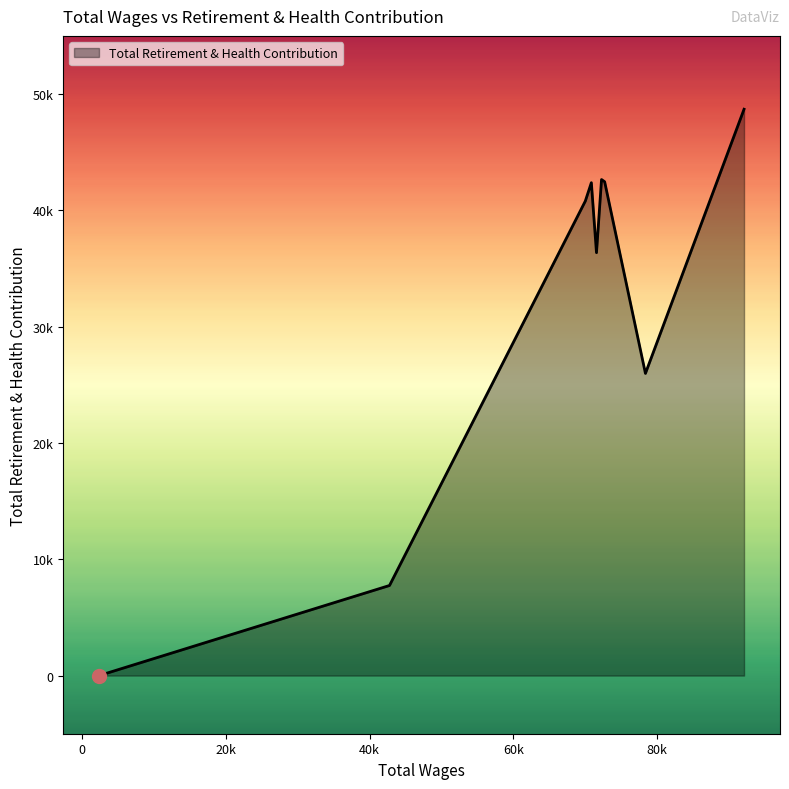

Is this an area chart (filled region under the line)?

Yes